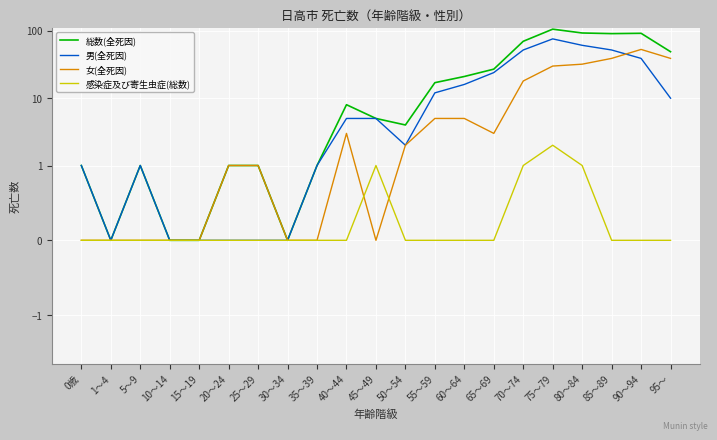

How many series are shown in this chart?

4